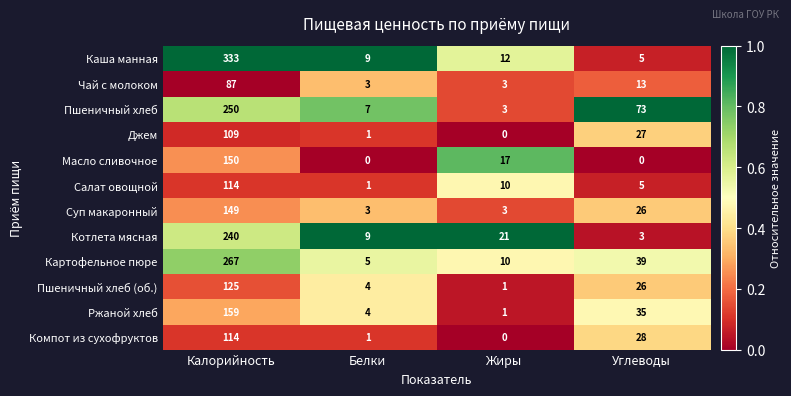

Where is Суп макаронный nearest to the value 76?

Углеводы